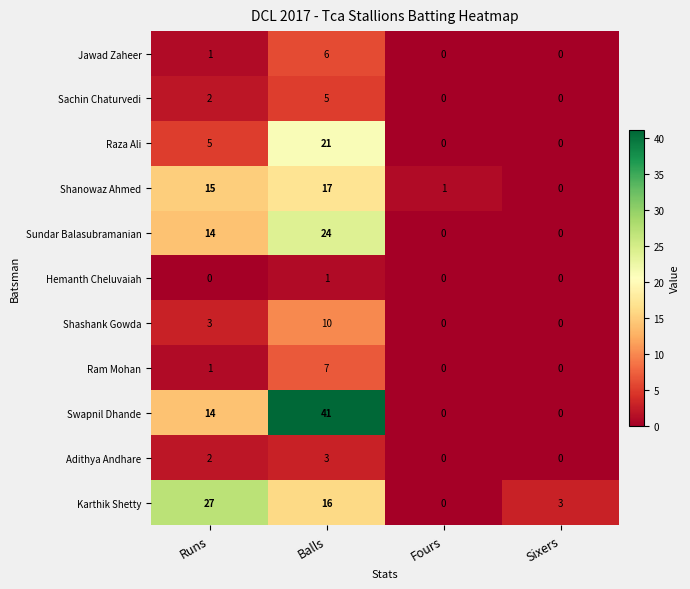

At which label does Ram Mohan reach its peak?

Balls